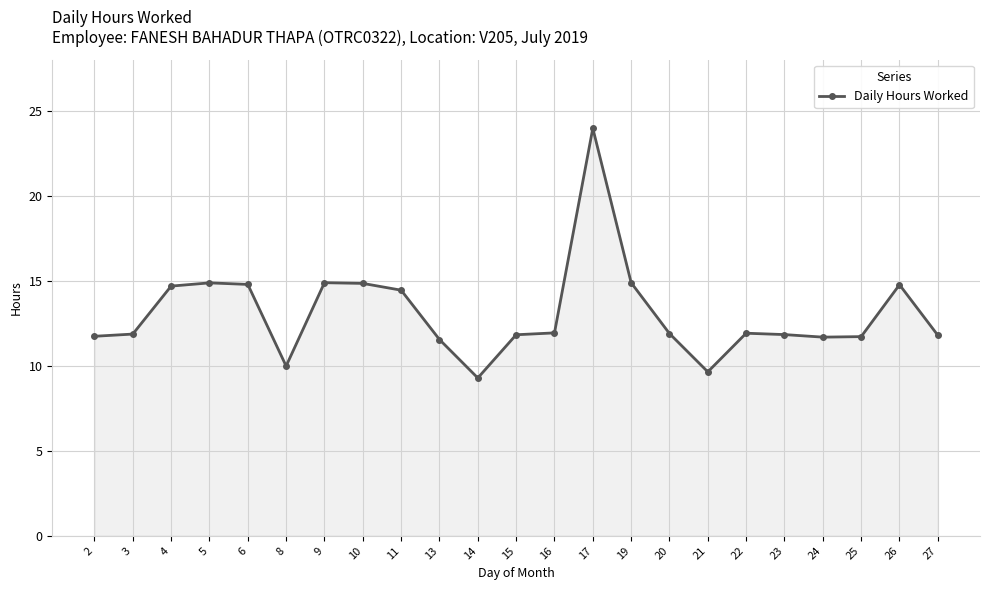

What value does the data have at 20?

11.9